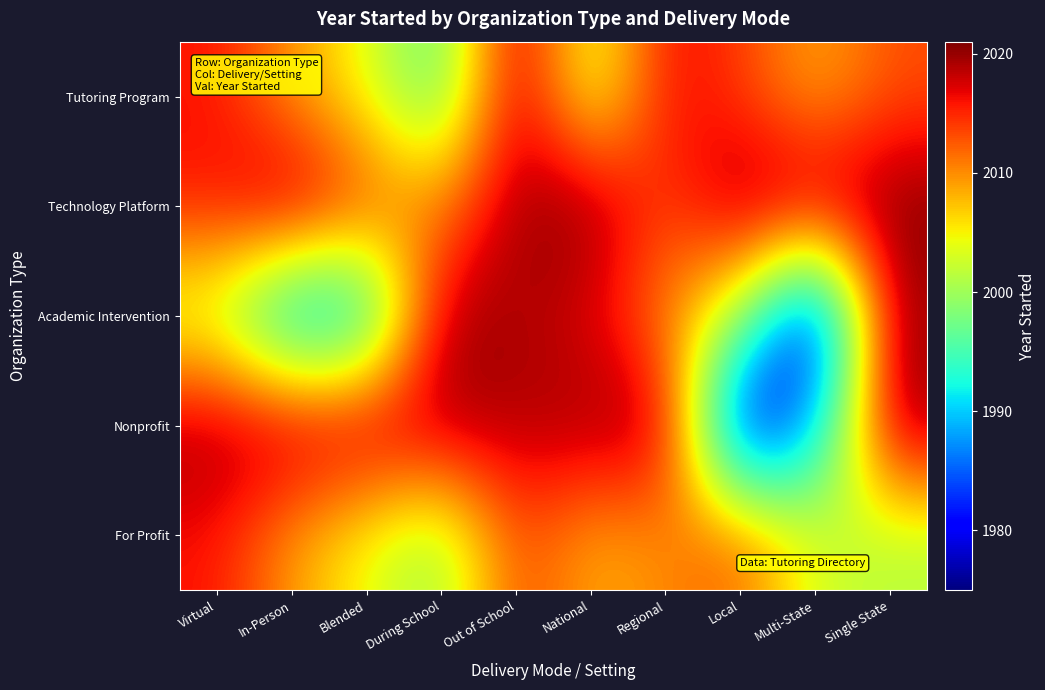

At how many categories does at least one series exceed 2015?

10